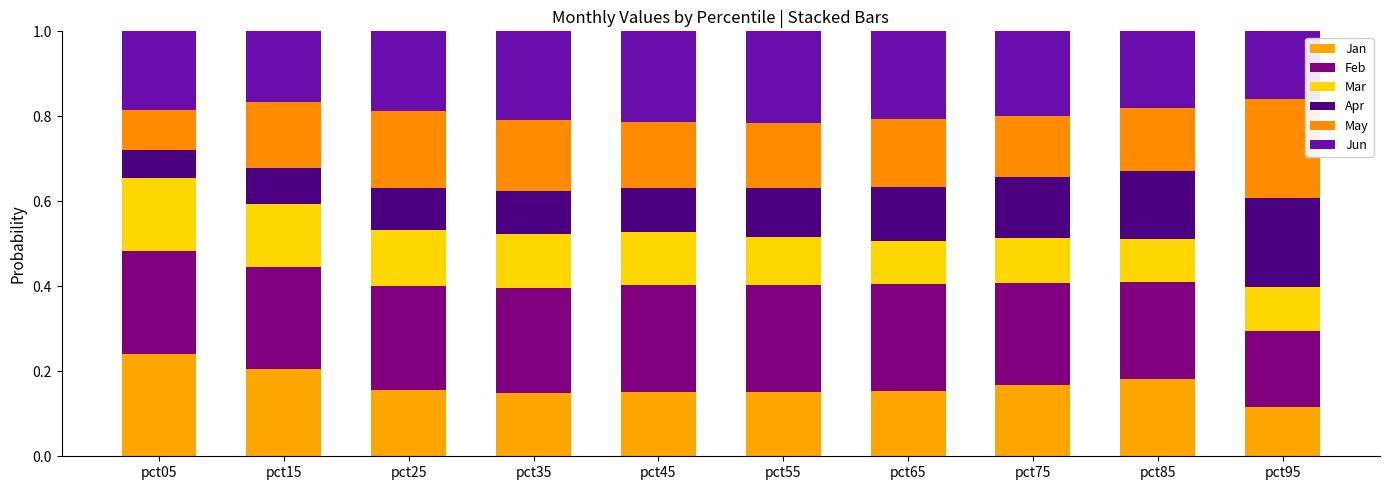

Rank the series by their maximum value, from lowest to highest.

Mar, Apr, Jun, May, Jan, Feb